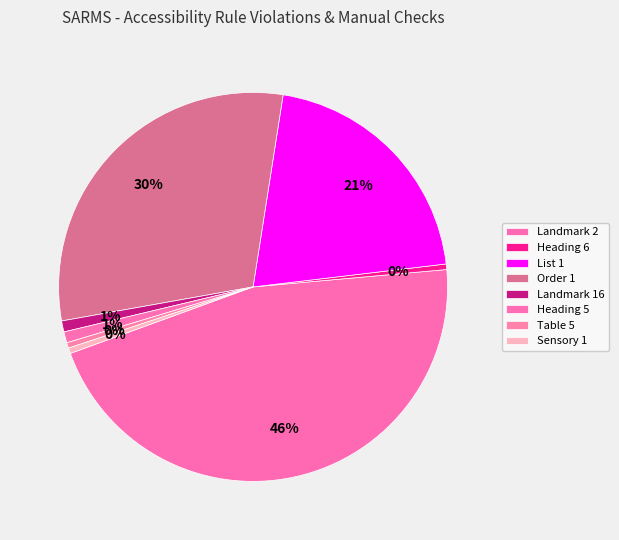

What percentage is NOT represented by Landmark 16?

99.1%